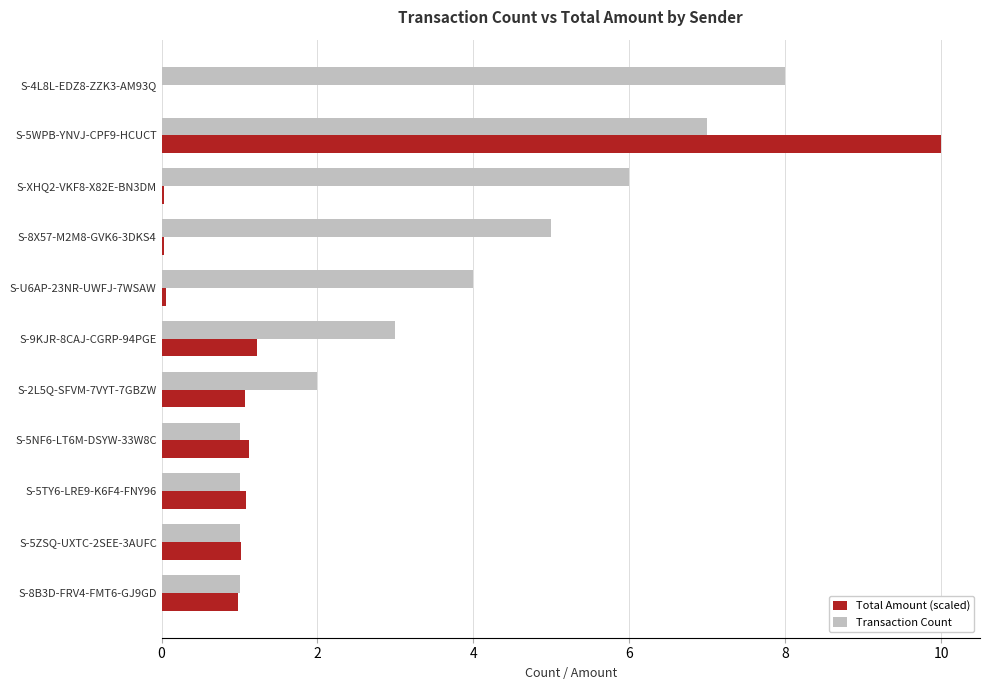

Count the number of categories in the chart.

11